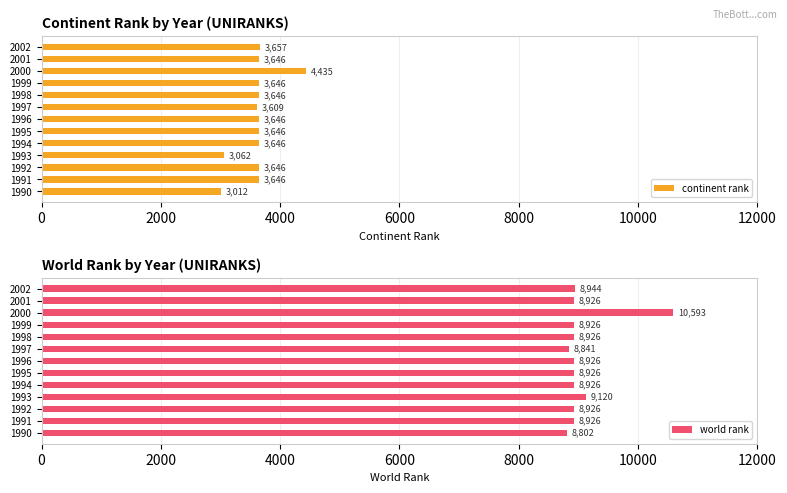

Where is continent rank nearest to the value 3723?

2002